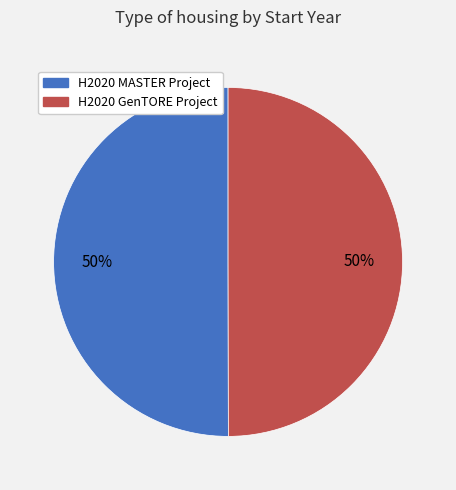

To the nearest percent, what is the combined percentage of H2020 GenTORE Project and H2020 MASTER Project?

100%